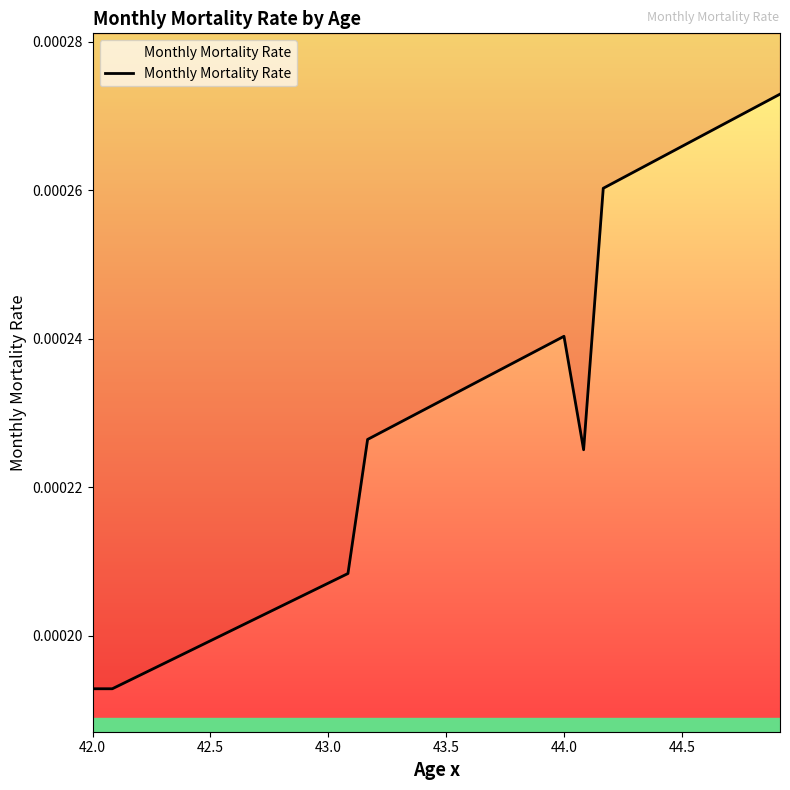

How many interior local peaks (higher than both neighbors) does the data have?

1